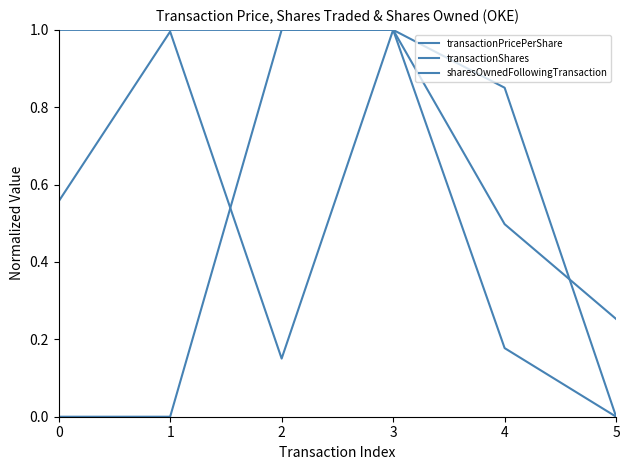

How many lines are shown in the chart?

3